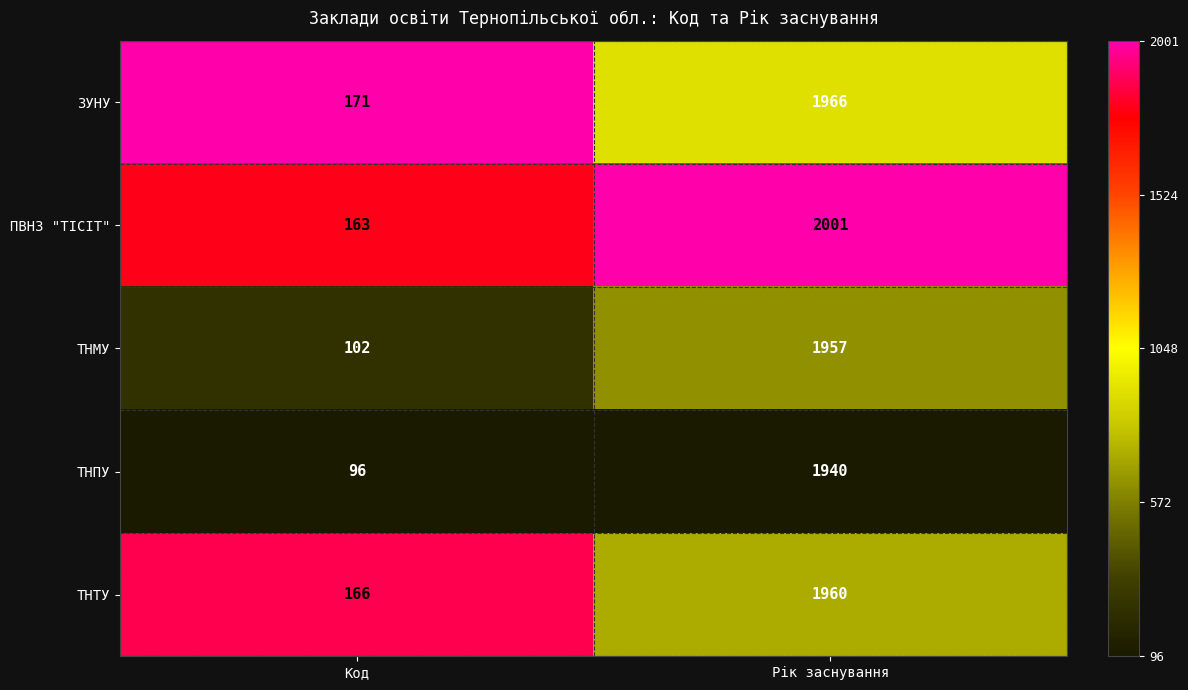

Is it true that ПВНЗ "ТІСІТ" equals 163 at Код?

True